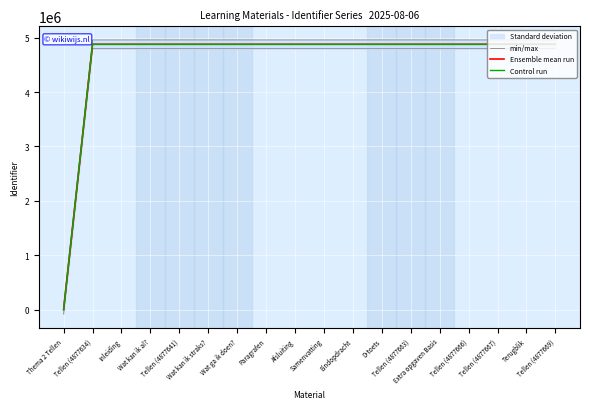

The value of min/max at Tellen (4877669) is 4957669.0. True or false?

True